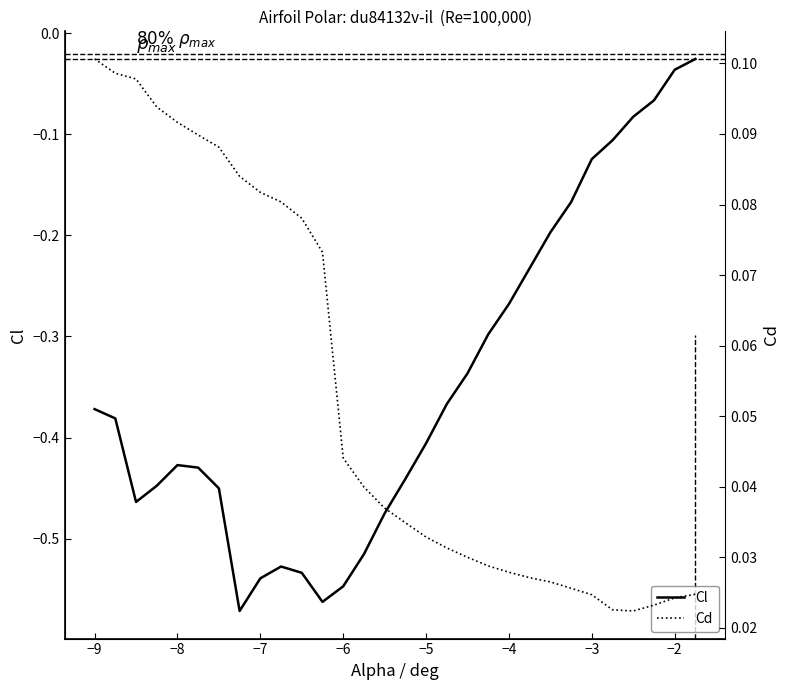

What is the value of the Cl point at the 22nd from the left?

-0.2